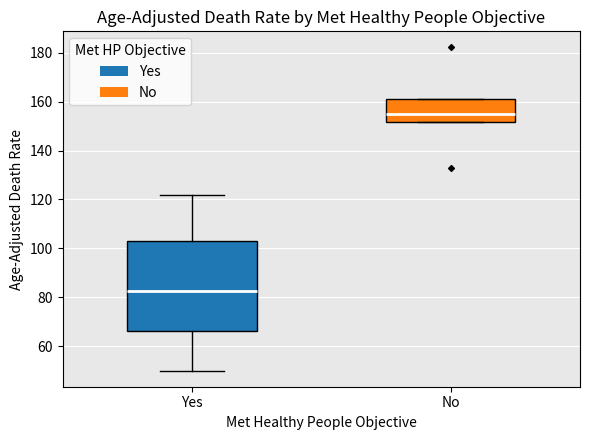

Which box has the lowest median line?

Yes